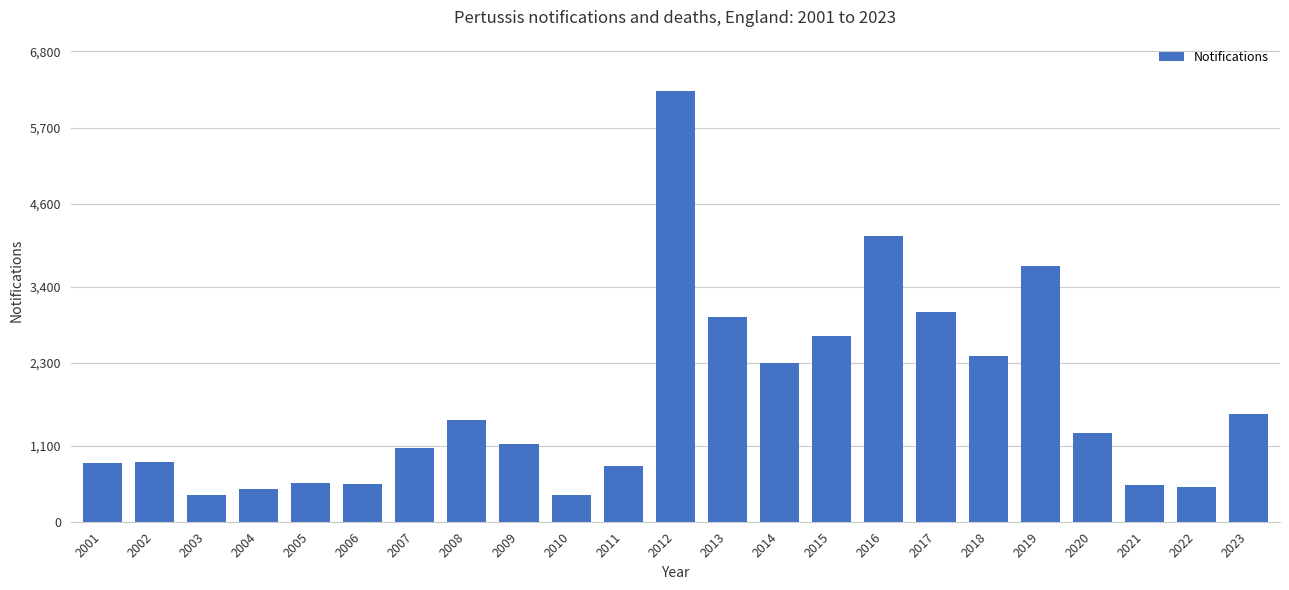

What is the value of the 5th bar from the left?

567